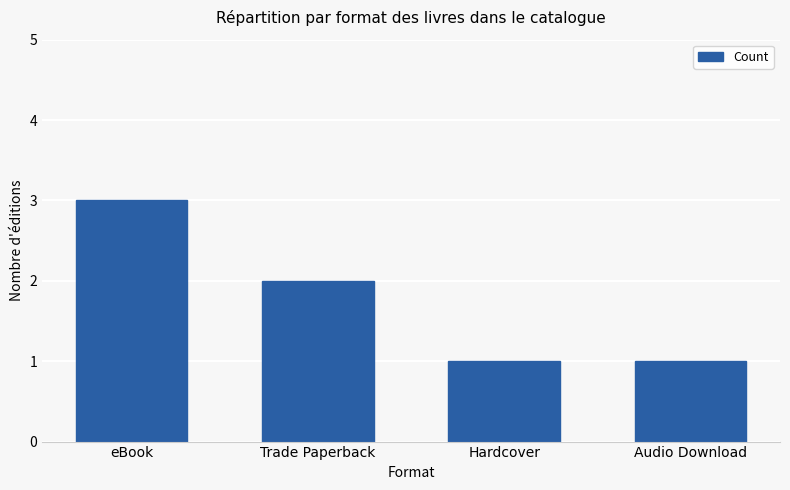

What is the sum of all values?

7